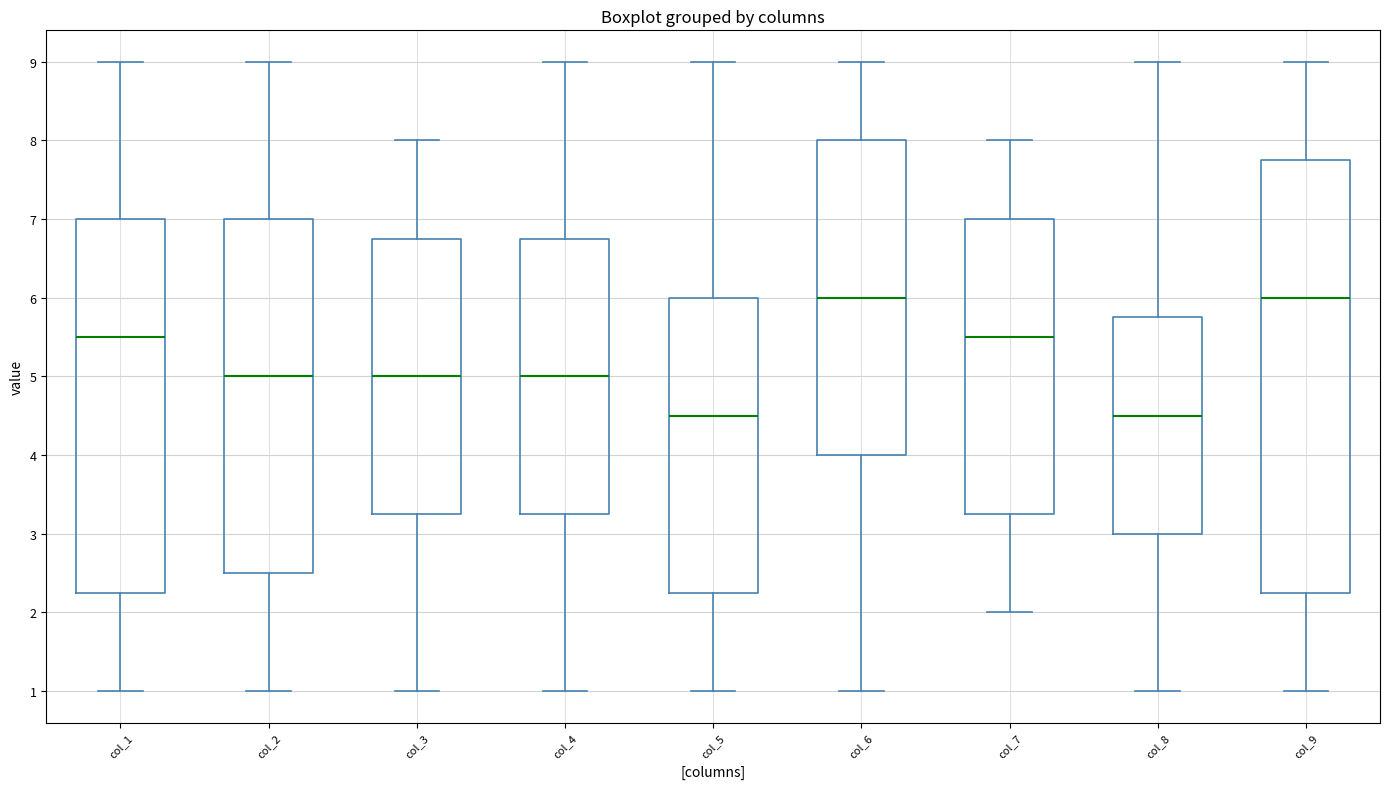

Comparing the boxes themselves (not the whiskers), which one is the tallest?

col_9